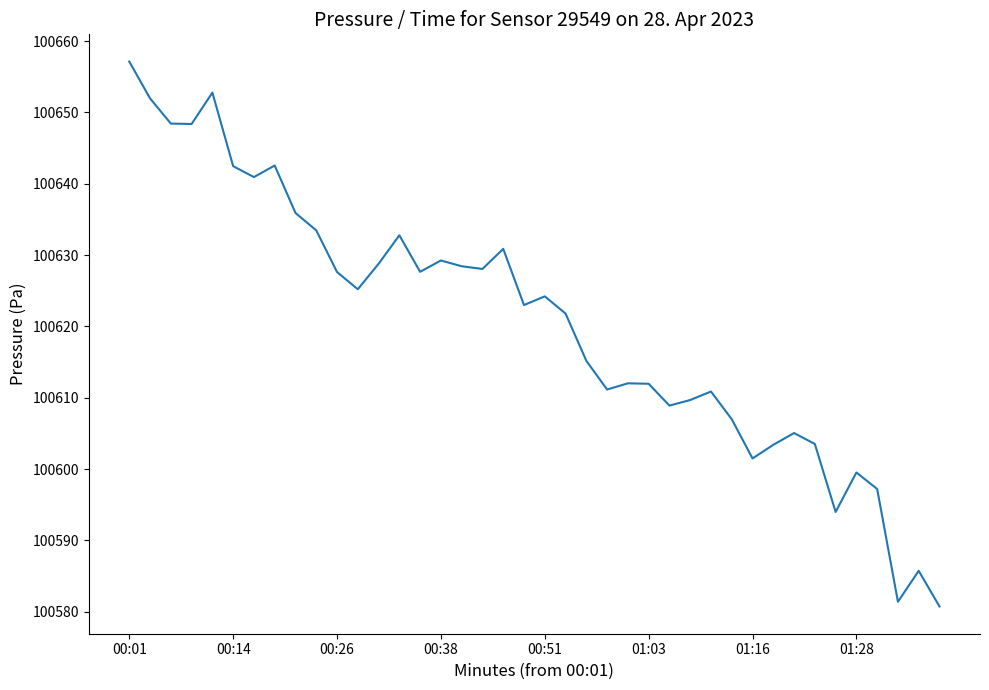

What is the maximum value shown in the chart?

100657.1